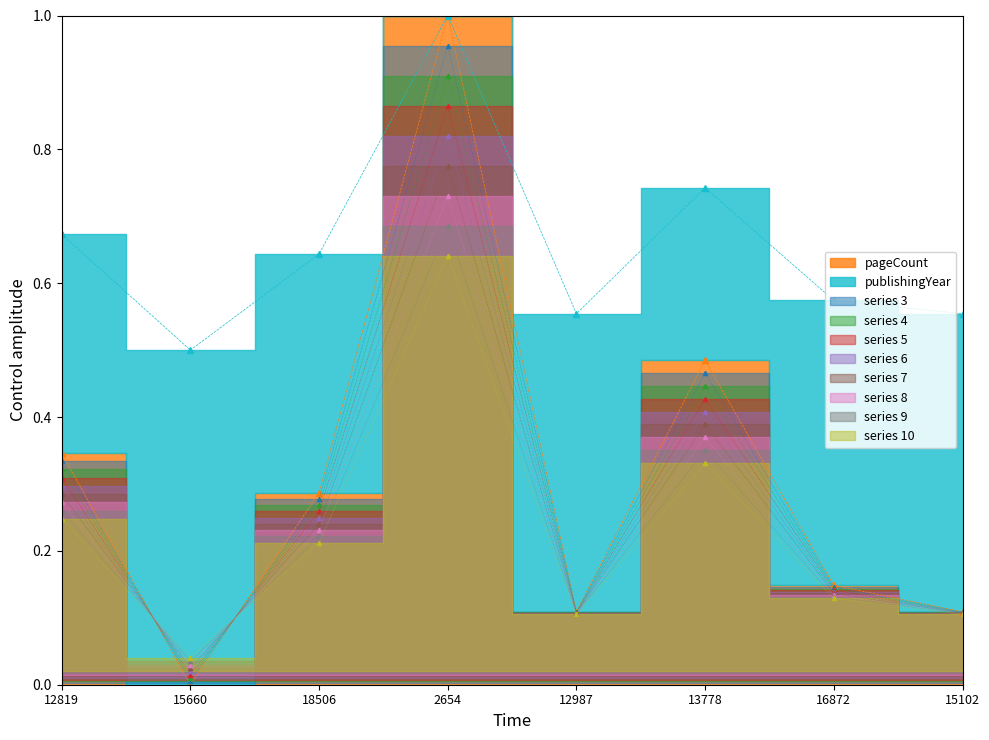

Which has a higher value, 18506 or 15660?

18506